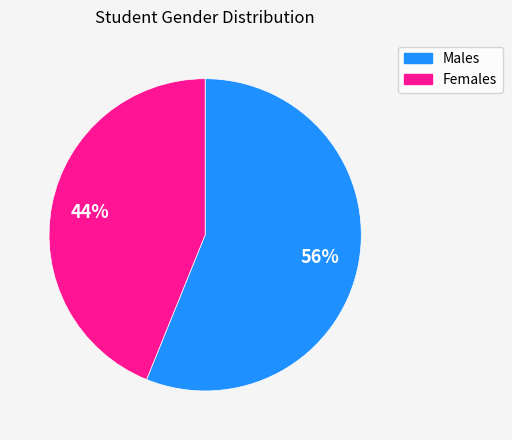

To the nearest percent, what is the difference between the largest and smallest slice percentages?

12%